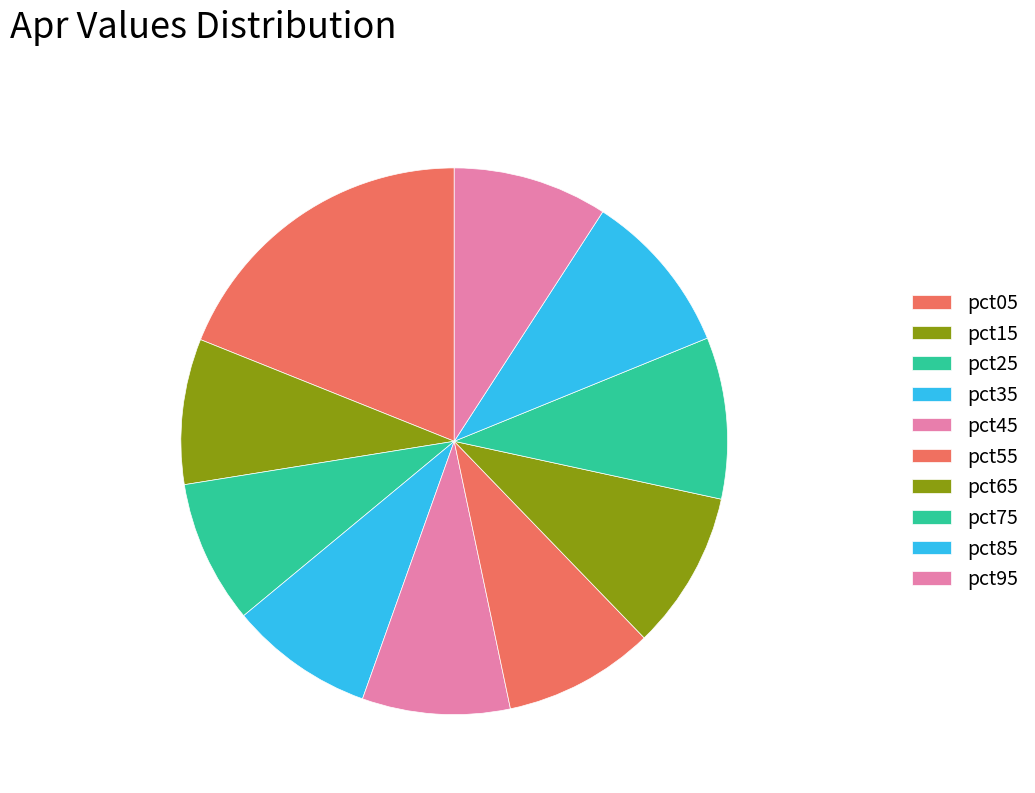

Is the sum of pct75 and pct45 greater than half?

No